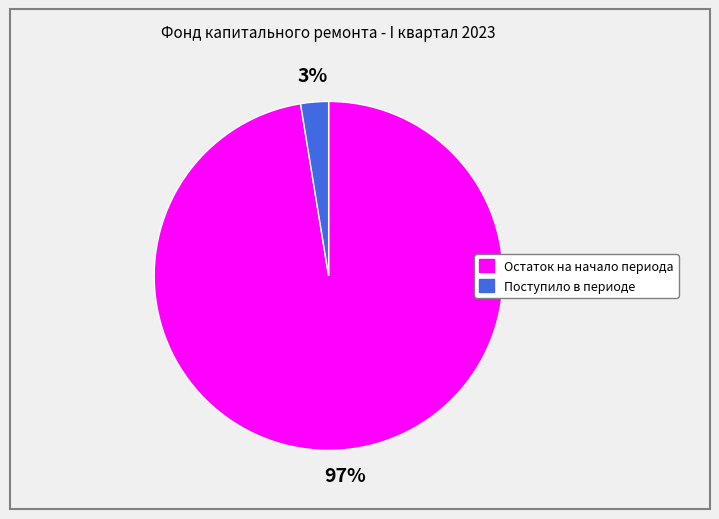

How many slices are in this pie chart?

2